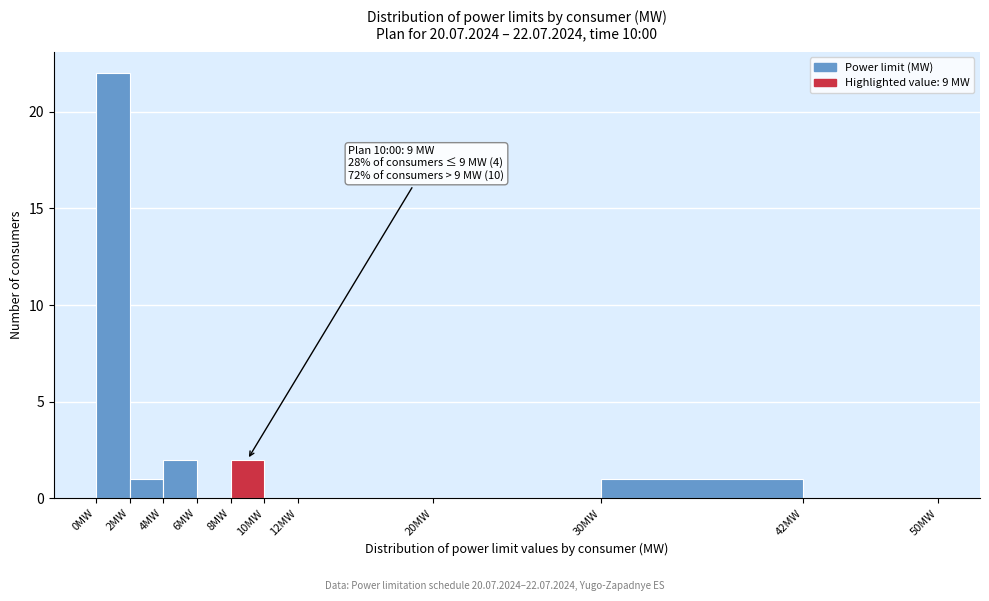

Over which range of the x-axis is the bar tallest?

0 to 2